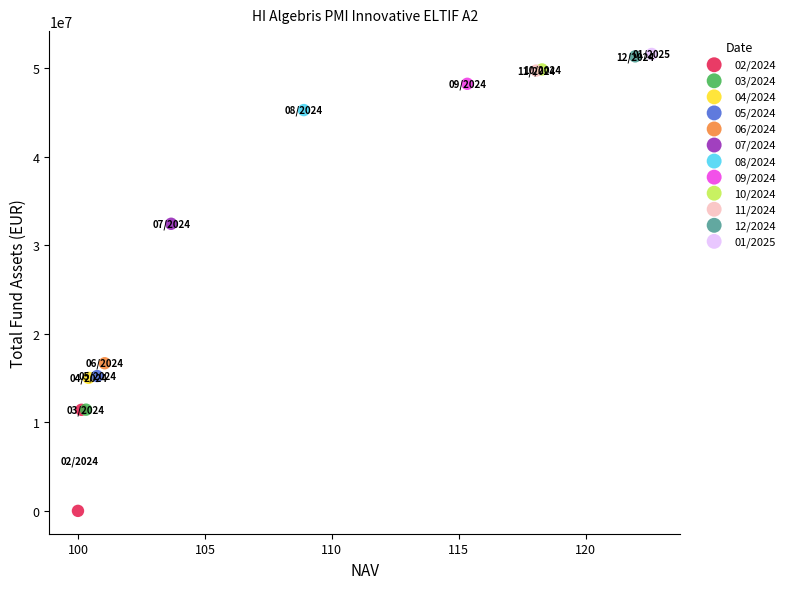

What are all the series names shown in the legend?

02/2024, 03/2024, 04/2024, 05/2024, 06/2024, 07/2024, 08/2024, 09/2024, 10/2024, 11/2024, 12/2024, 01/2025